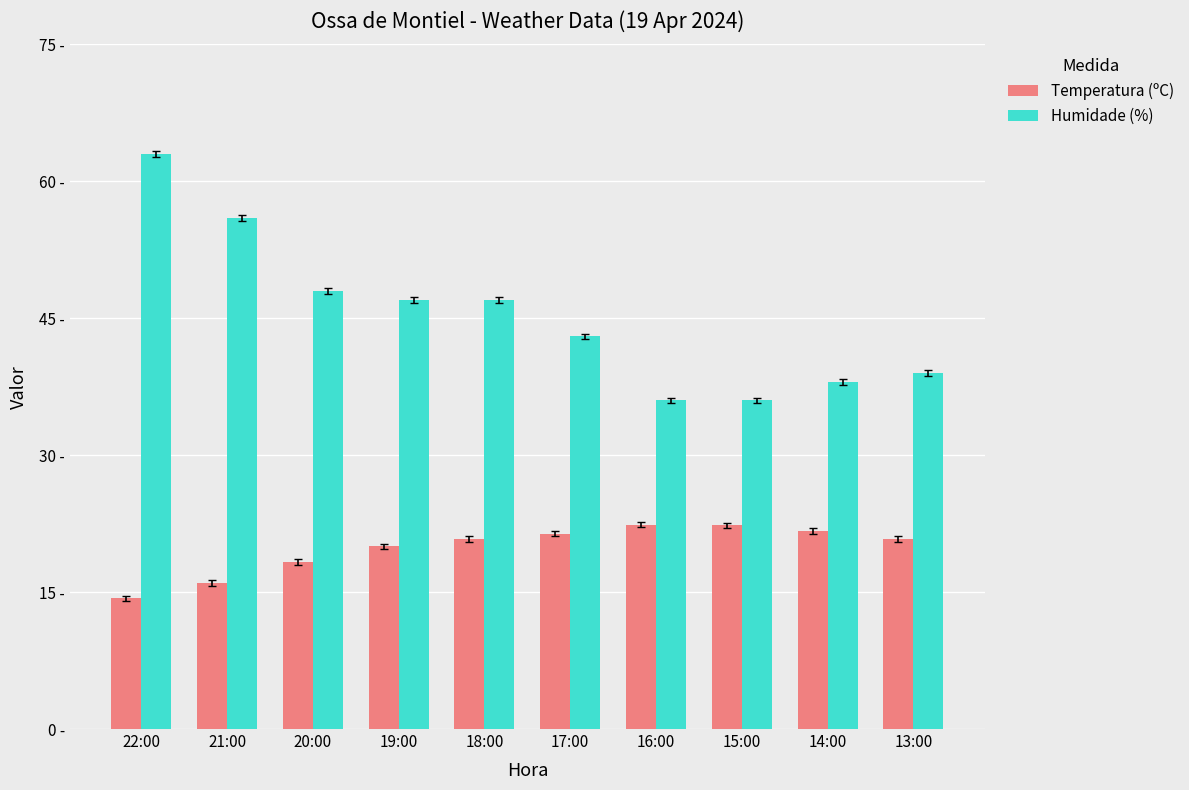

Which series has the largest total across all categories?

Humidade (%)